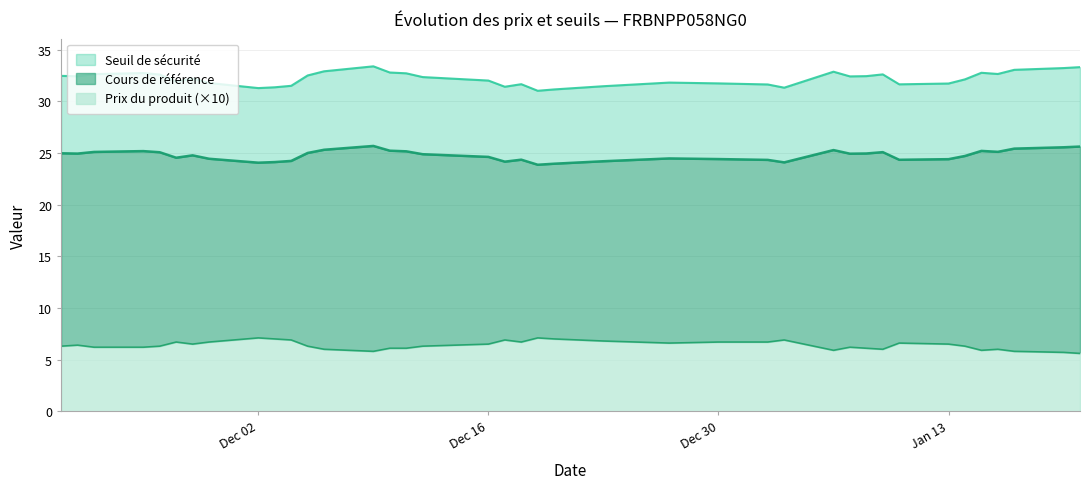

What is the difference between the maximum and minimum values in the Seuil de sécurité series?

2.4